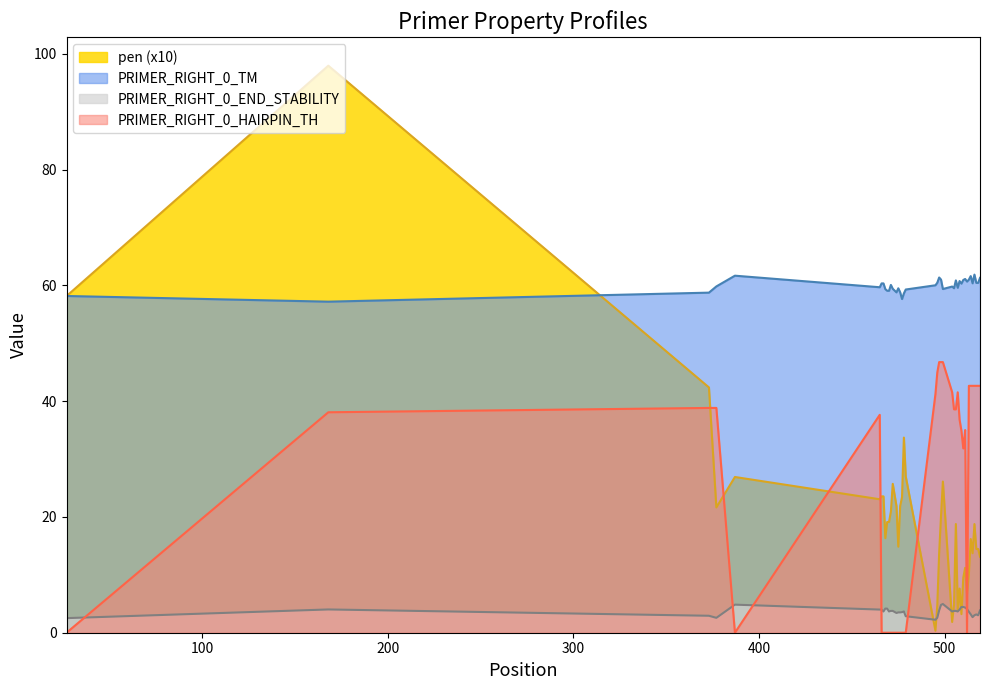

Which series has the largest range (max minus min)?

pen (x10)